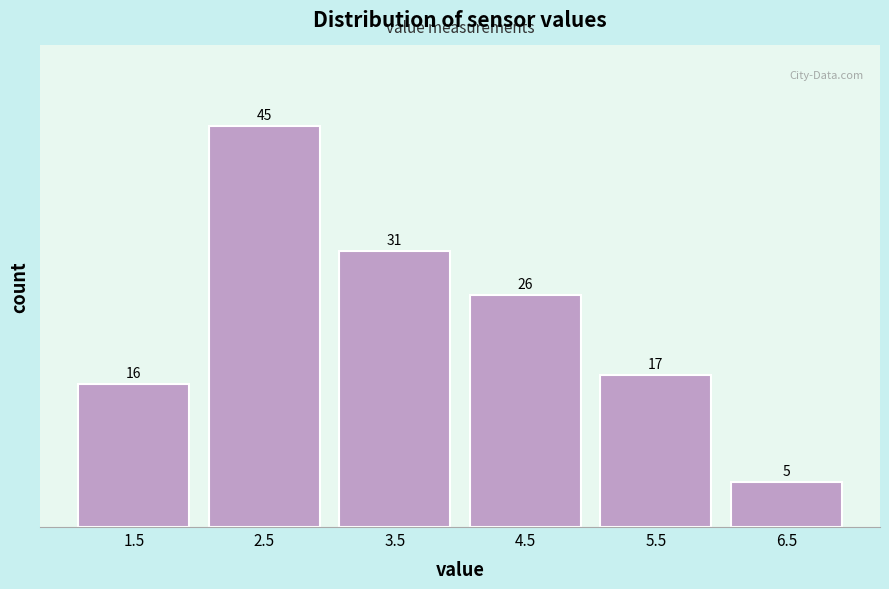

Reading left to right, extract all data points from this chart.

1.5=16	2.5=45	3.5=31	4.5=26	5.5=17	6.5=5